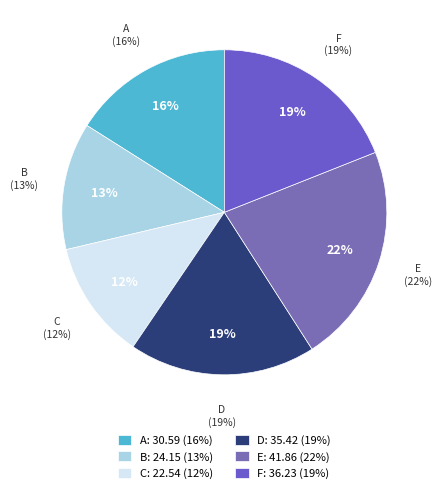

What percentage is the B slice, to the nearest percent?

13%